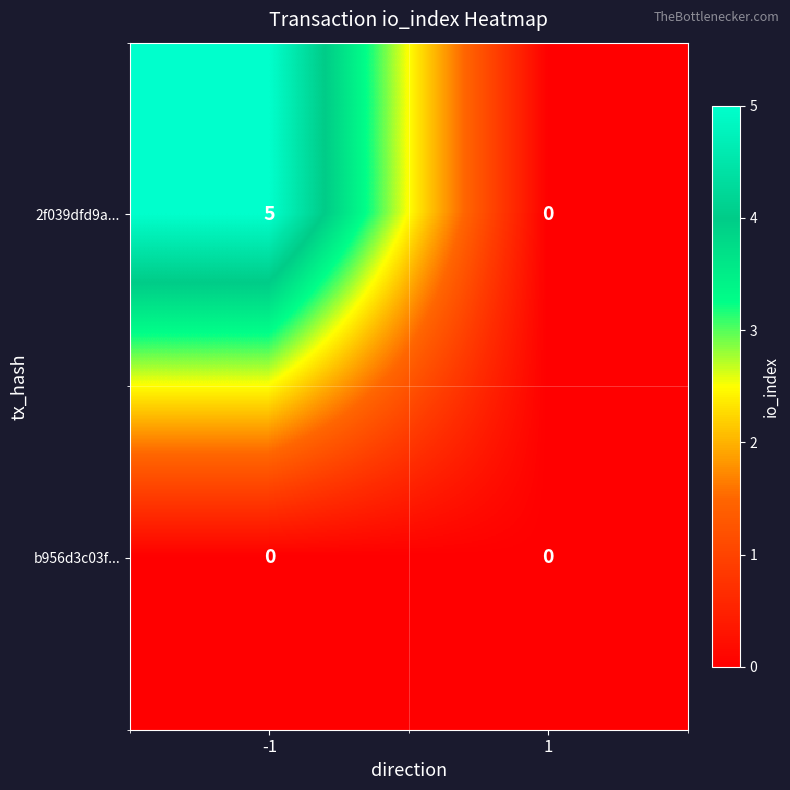

The b956d3c03f... series shows 0 at -1. True or false?

True